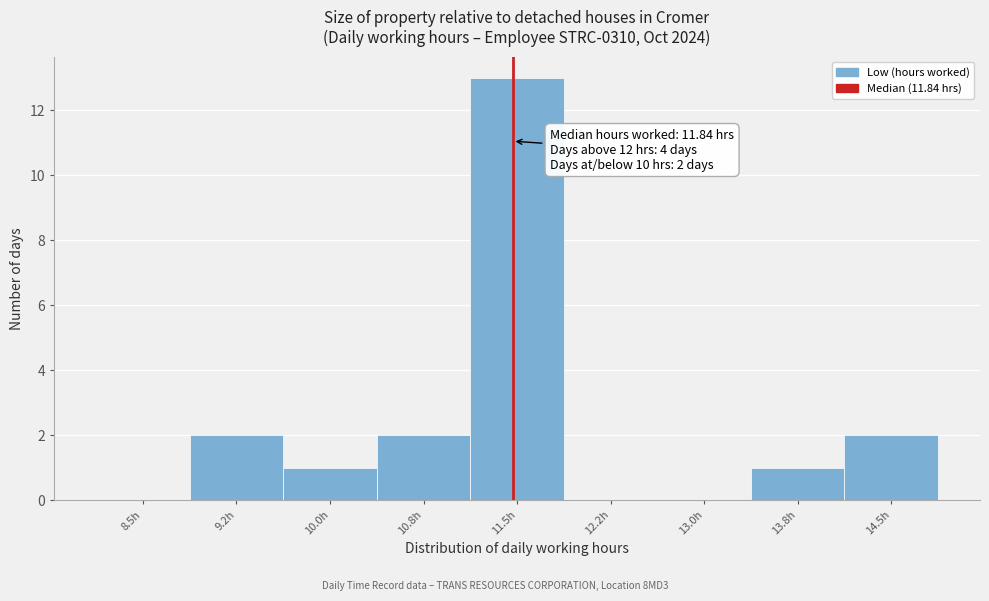

Reading right to left, what are all the values shown in this chart?

14.5h=2	13.8h=1	13.0h=0	12.2h=0	11.5h=13	10.8h=2	10.0h=1	9.2h=2	8.5h=0